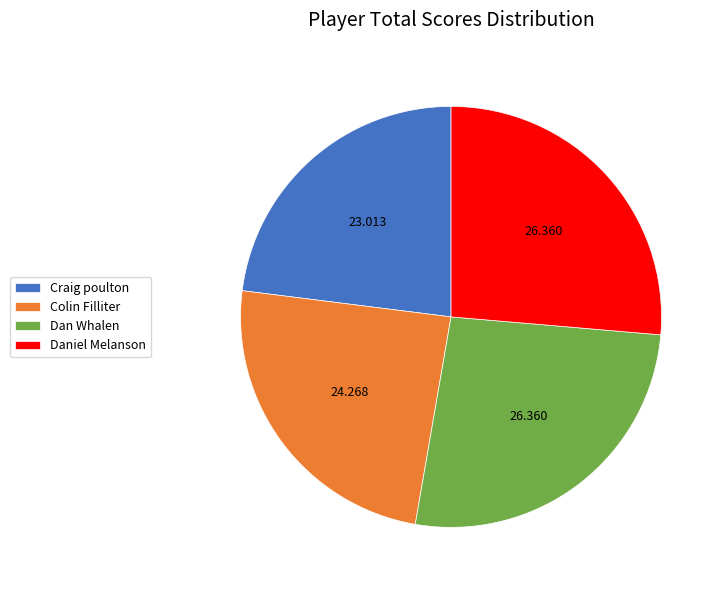

Does Craig poulton represent more than half of the total?

No